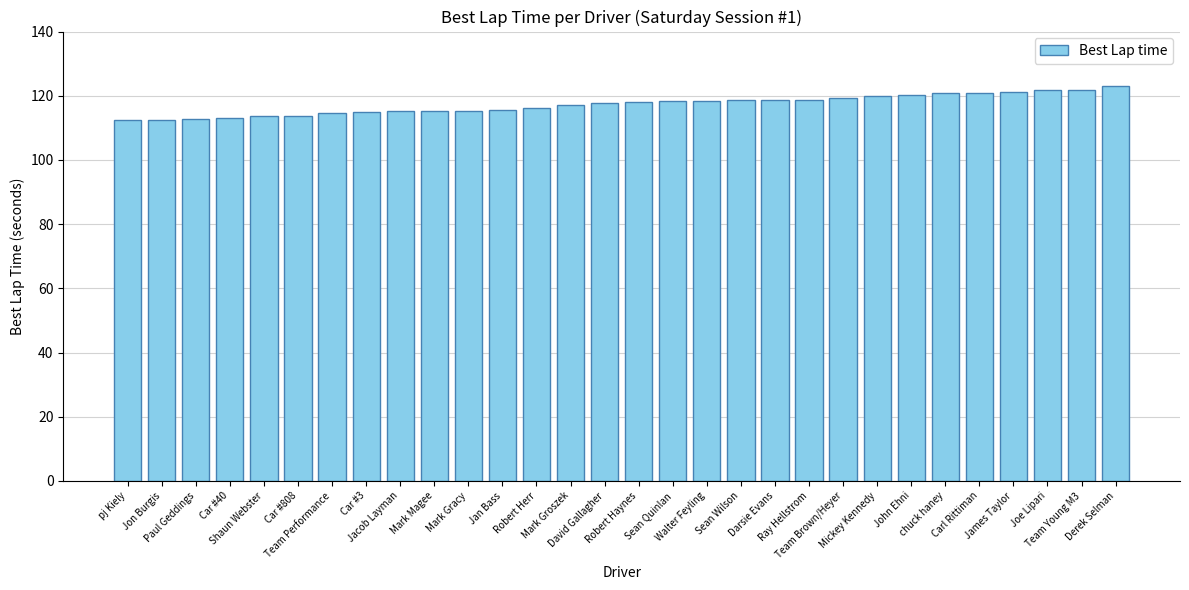

Is it true that the value at Car #40 is 113.1?

True